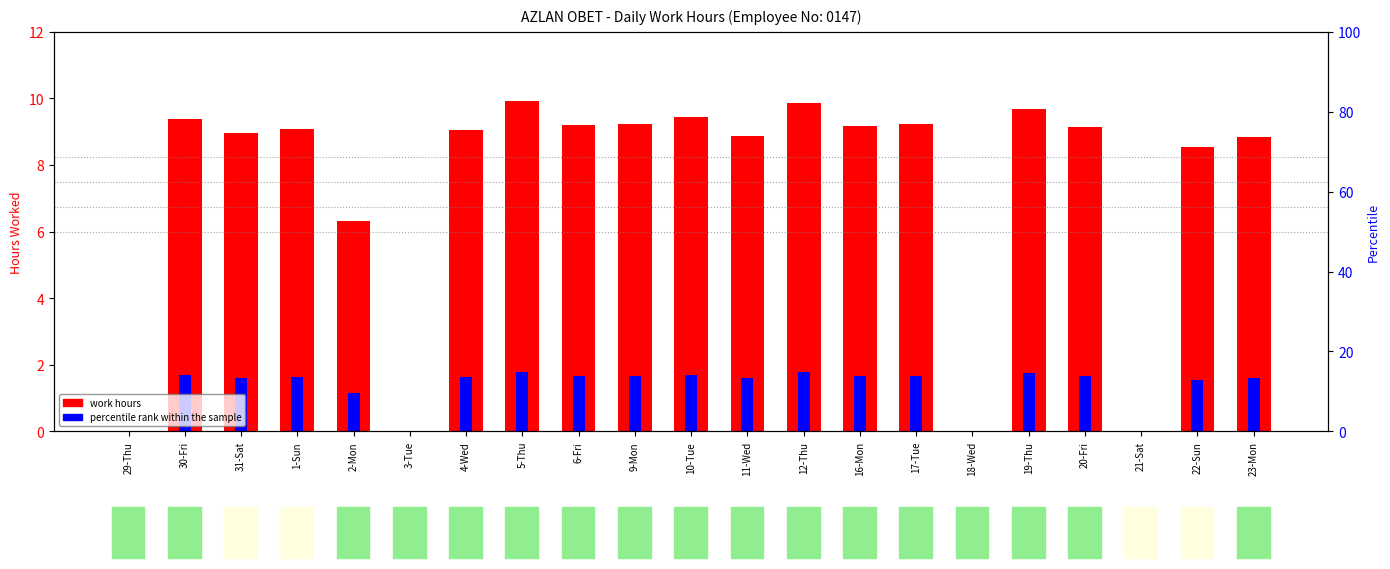

Reading left to right, extract all data points from this chart.

work hours: 29-Thu=0.0	30-Fri=9.4	31-Sat=8.9	1-Sun=9.1	2-Mon=6.3	3-Tue=0.0	4-Wed=9.0	5-Thu=9.9	6-Fri=9.2	9-Mon=9.2	10-Tue=9.4	11-Wed=8.9	12-Thu=9.8	16-Mon=9.2	17-Tue=9.2	18-Wed=0.0	19-Thu=9.7	20-Fri=9.2	21-Sat=0.0	22-Sun=8.5	23-Mon=8.8
percentile rank within the sample: 29-Thu=0.0	30-Fri=1.7	31-Sat=1.6	1-Sun=1.6	2-Mon=1.1	3-Tue=0.0	4-Wed=1.6	5-Thu=1.8	6-Fri=1.7	9-Mon=1.7	10-Tue=1.7	11-Wed=1.6	12-Thu=1.8	16-Mon=1.7	17-Tue=1.7	18-Wed=0.0	19-Thu=1.7	20-Fri=1.6	21-Sat=0.0	22-Sun=1.5	23-Mon=1.6